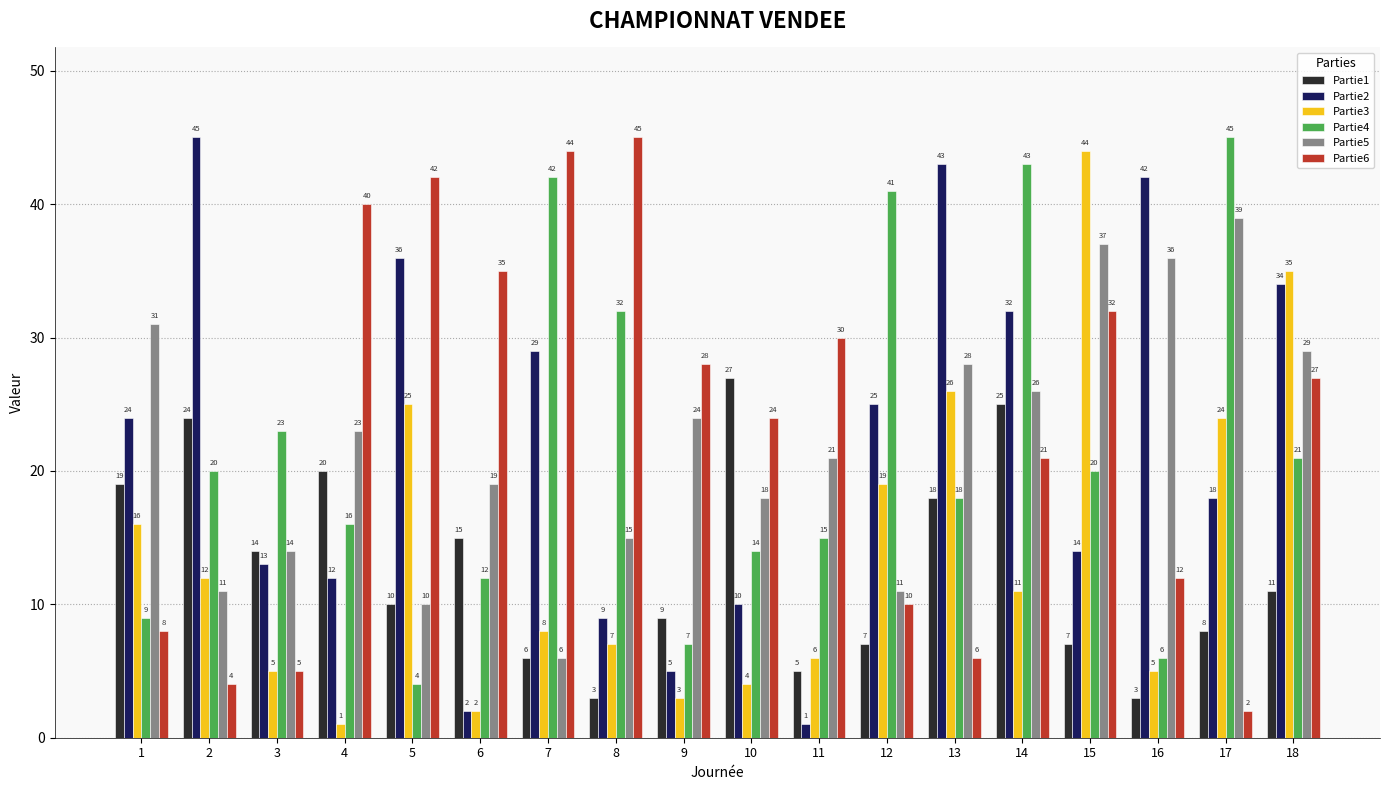

What is the difference between the second highest and minimum values in the Partie6 series?

42